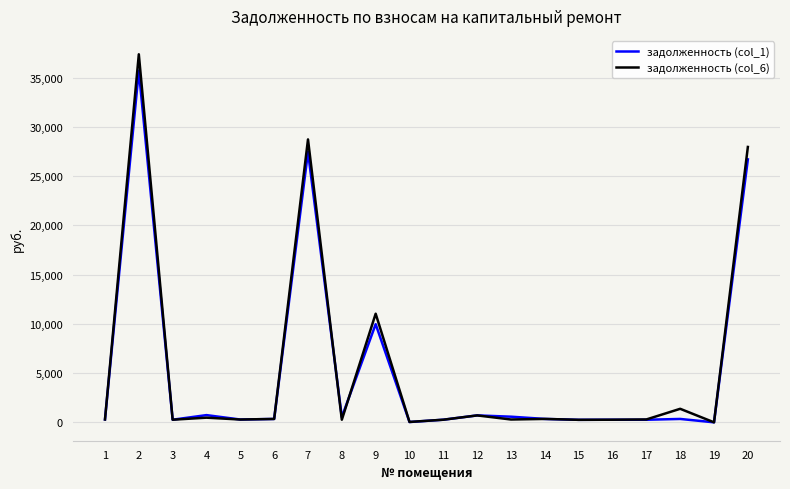

Which series has the largest range (max minus min)?

задолженность (col_6)